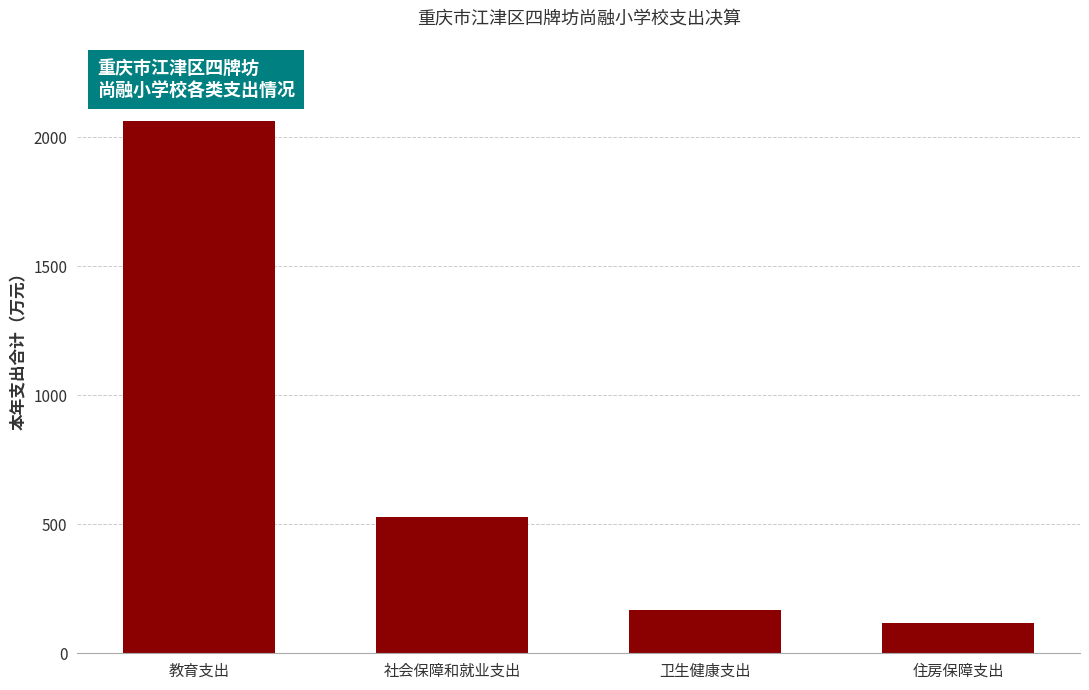

Reading left to right, list all the values displayed in this chart.

2065.5	528.5	169.2	117.3